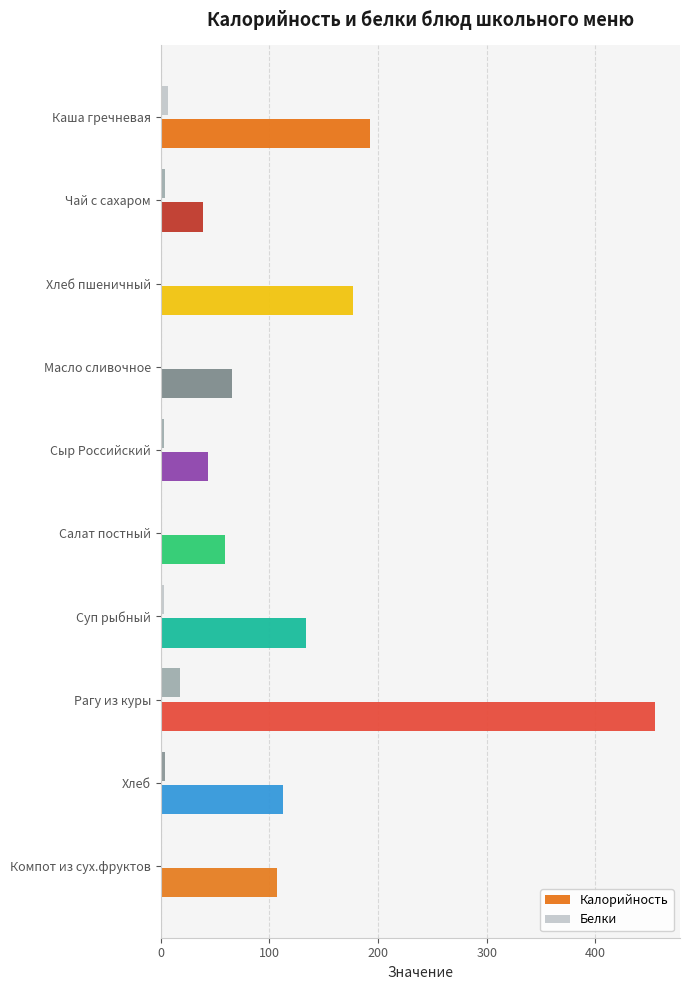

Which series has the largest total across all categories?

Калорийность